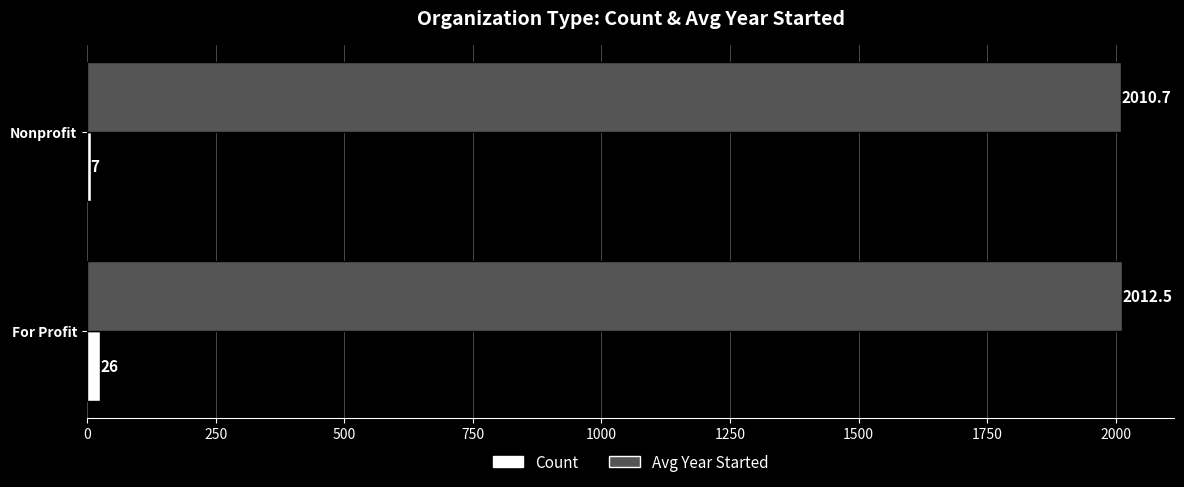

What are all the series names shown in the legend?

Count, Avg Year Started